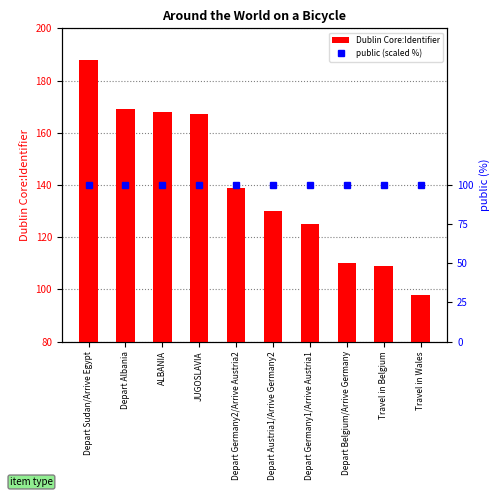

Which category has the highest value in the public (scaled %) series?

Depart Sudan/Arrive Egypt